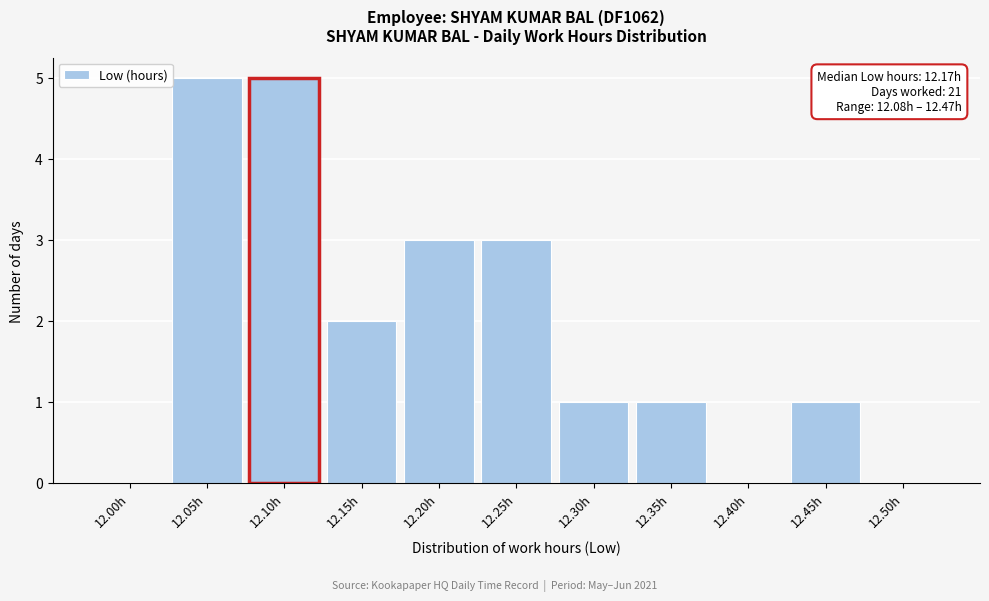

Reading right to left, extract all data points from this chart.

12.50h=0	12.45h=1	12.40h=0	12.35h=1	12.30h=1	12.25h=3	12.20h=3	12.15h=2	12.10h=5	12.05h=5	12.00h=0